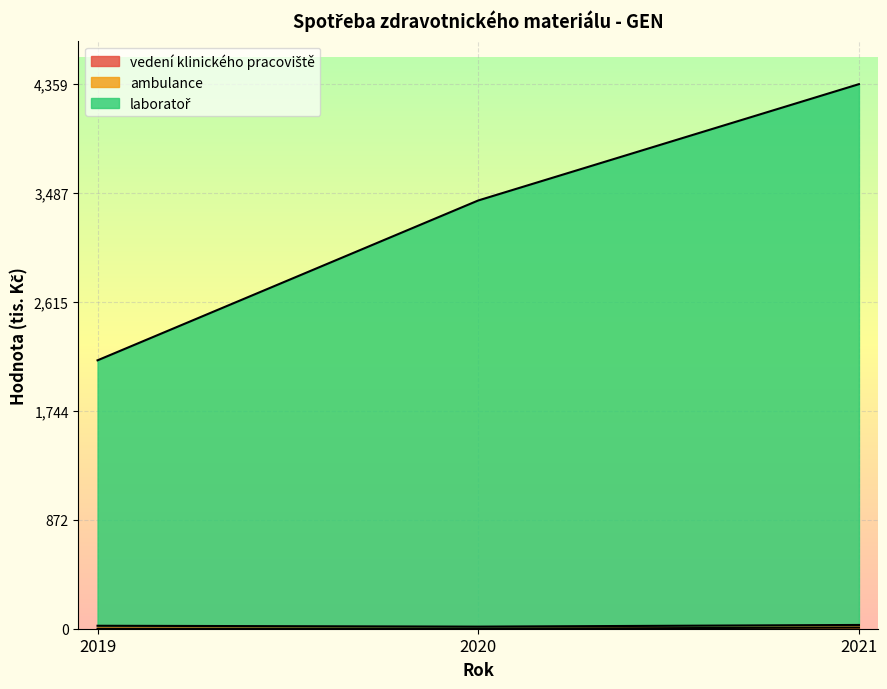

At which category is the sum across all series the highest?

2021